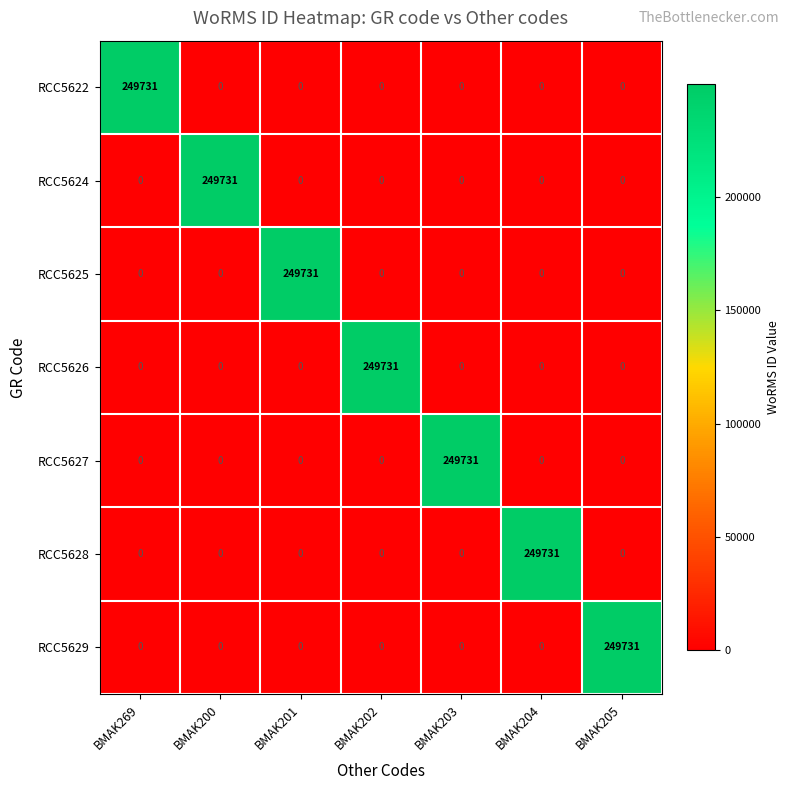

What is the spread (max minus min) of values at BMAK203?

249731